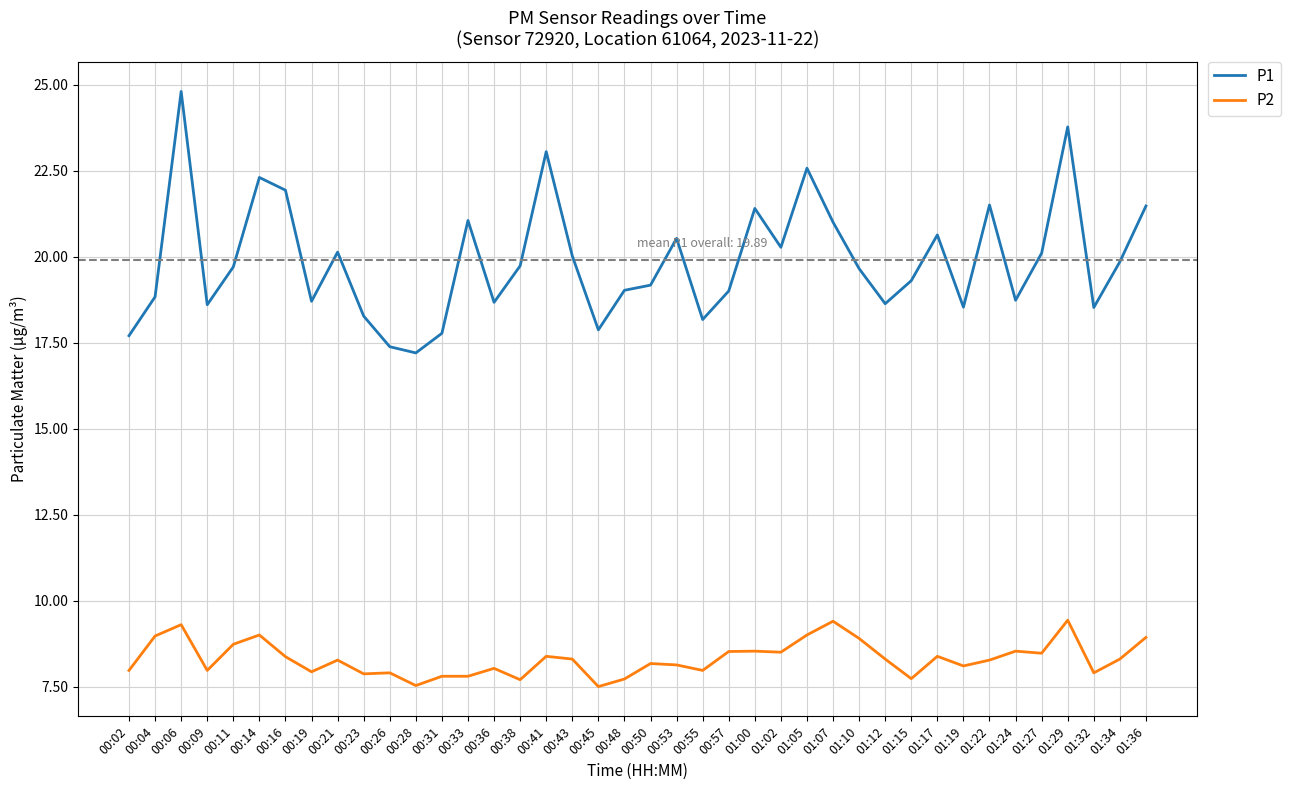

Which label corresponds to the largest value in the chart?

00:06